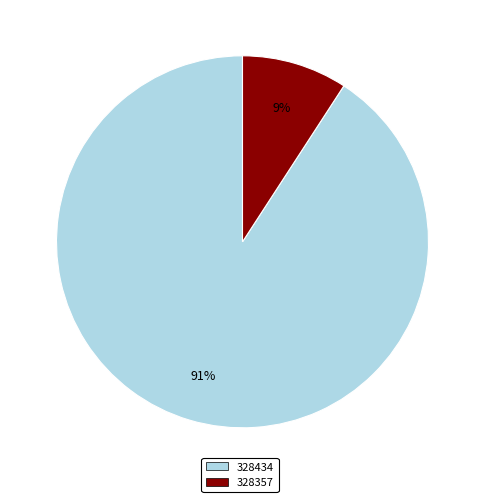

What is the majority slice?

328434